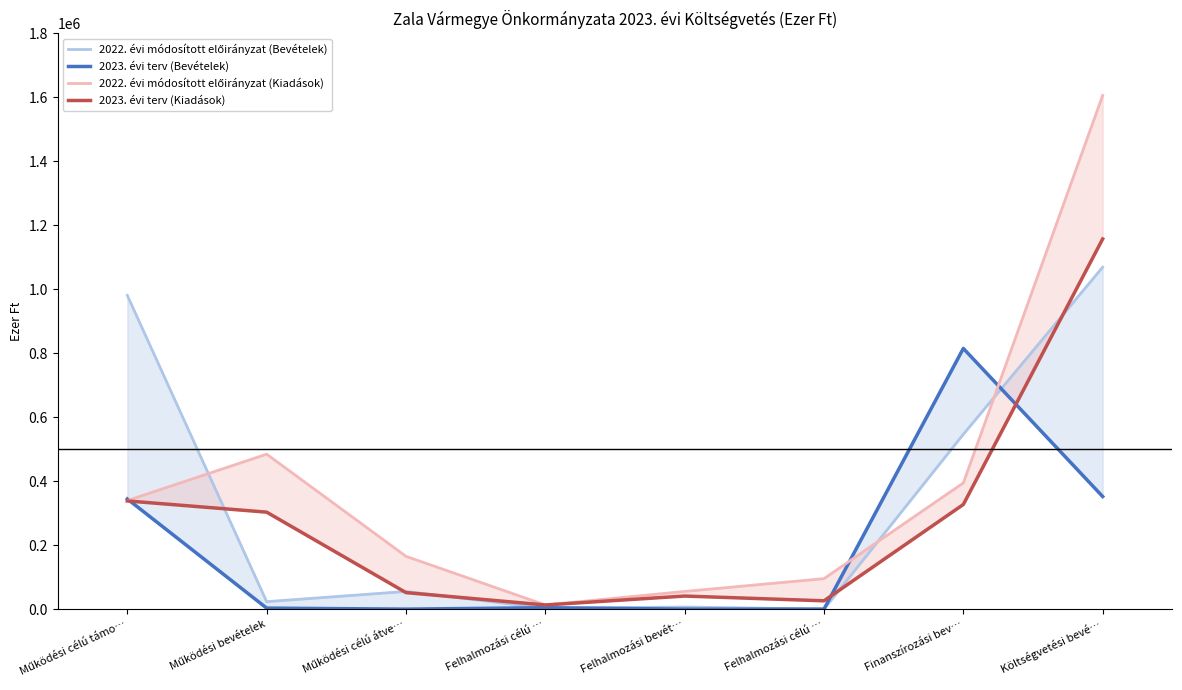

Where is the first local maximum for 2023. évi terv (Bevételek)?

Felhalmozási célú …